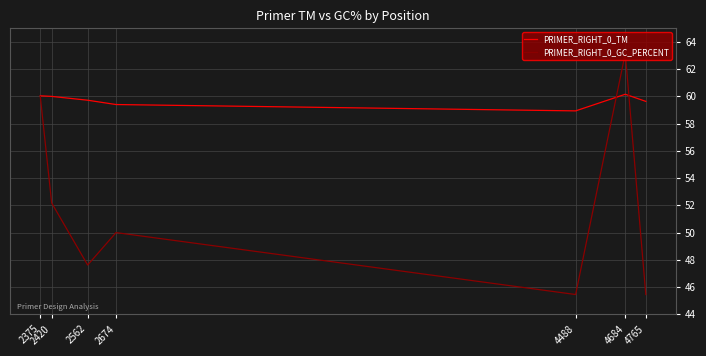

What is the total value across all series at 2375?

120.0